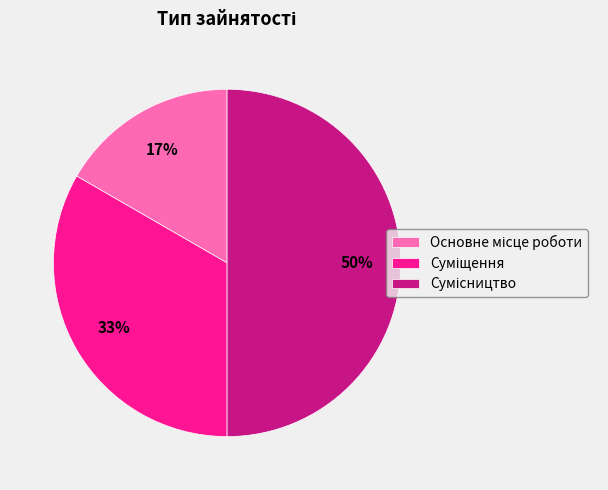

To the nearest percent, what is the average slice percentage?

33%